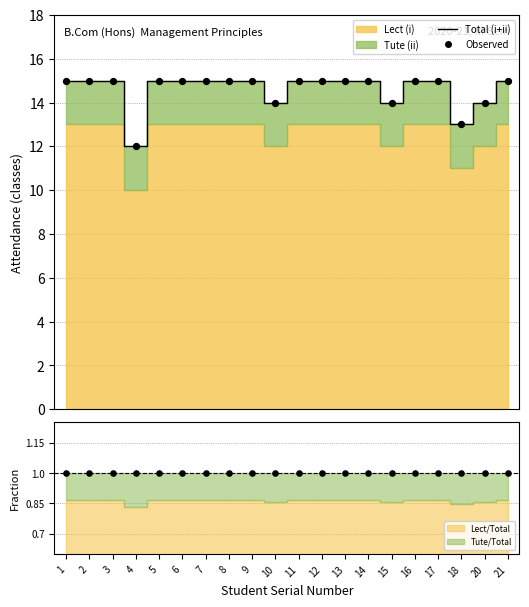

What is the change in value from 10 to 13?

+1